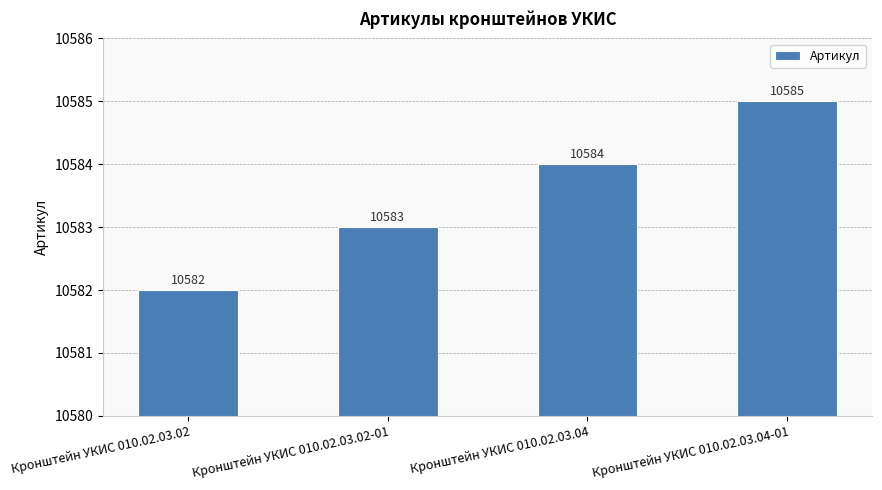

What is the sum of the values at Кронштейн УКИС 010.02.03.02 and Кронштейн УКИС 010.02.03.04-01?

21167